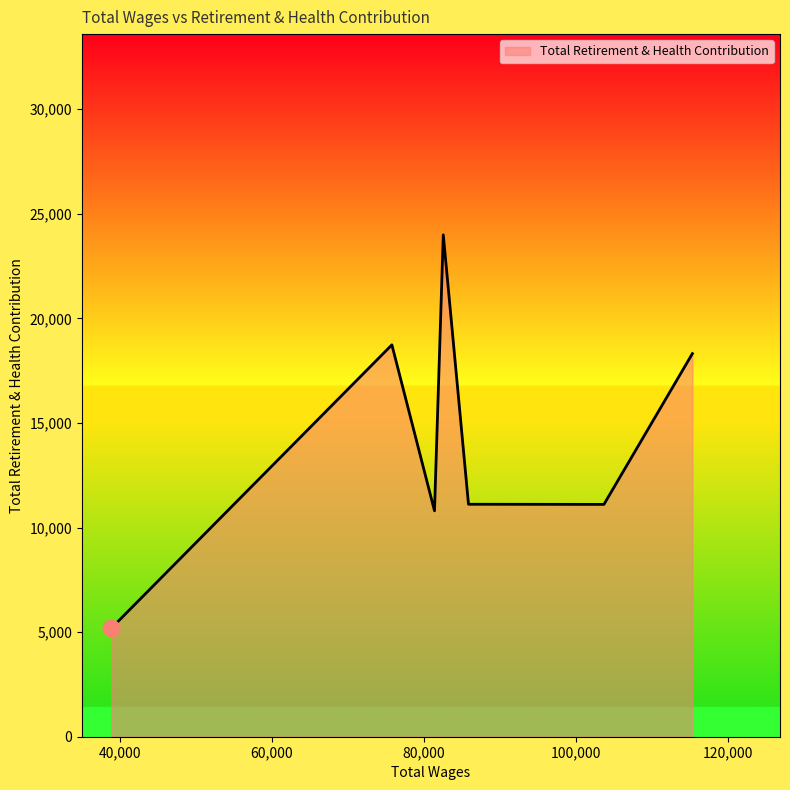

What is the difference between the second highest and minimum values?

13542